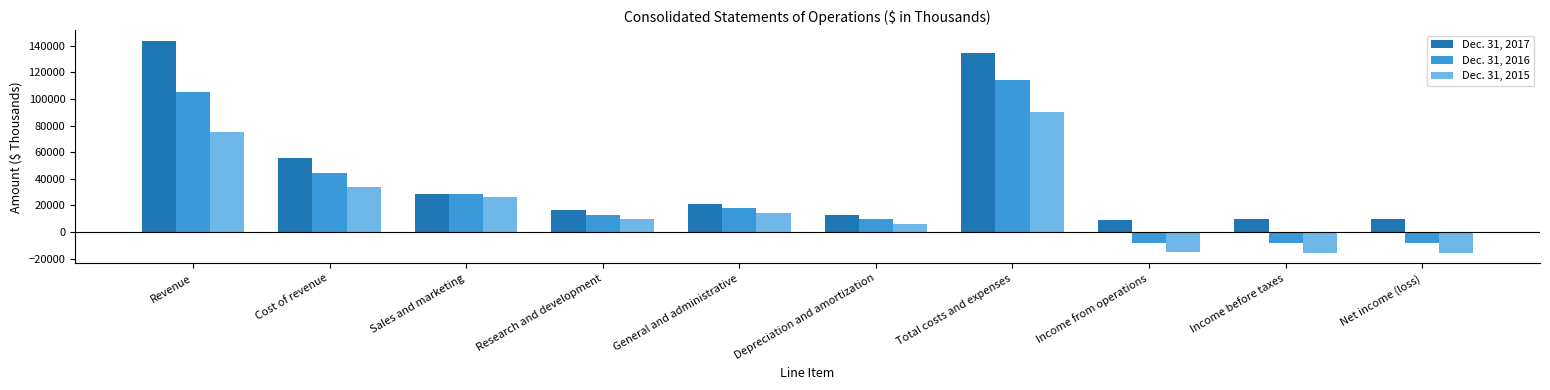

What is the difference between the maximum and minimum values in the Dec. 31, 2016 series?

122432